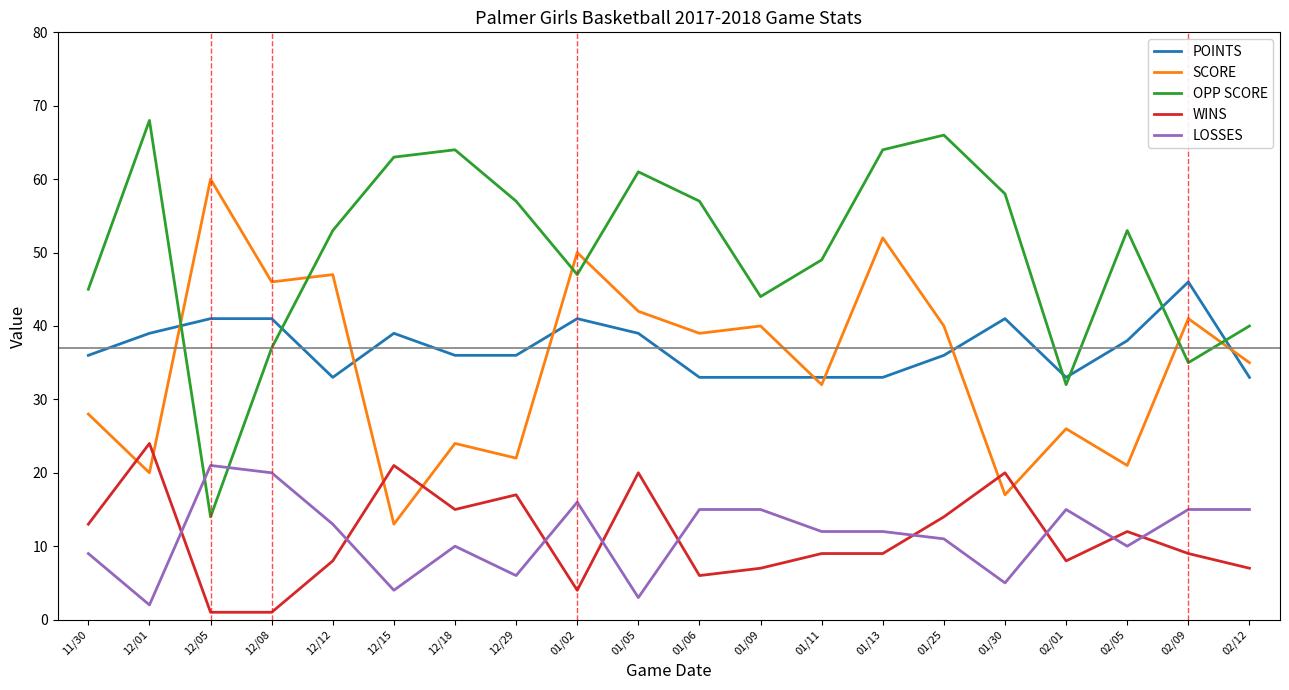

What position from the left is 02/12?

20